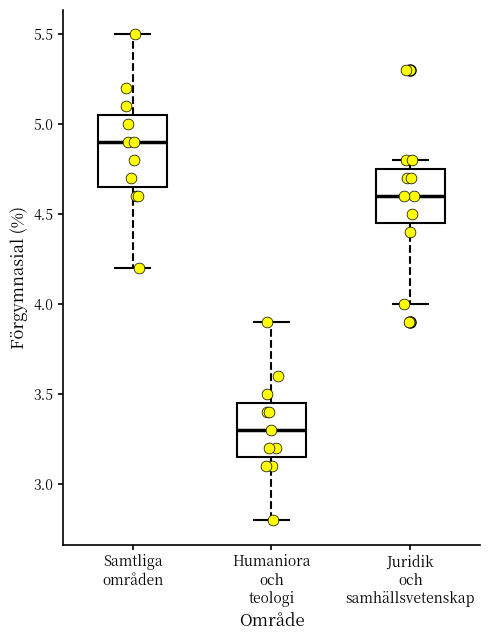

Comparing the boxes themselves (not the whiskers), which one is the tallest?

Samtliga områden